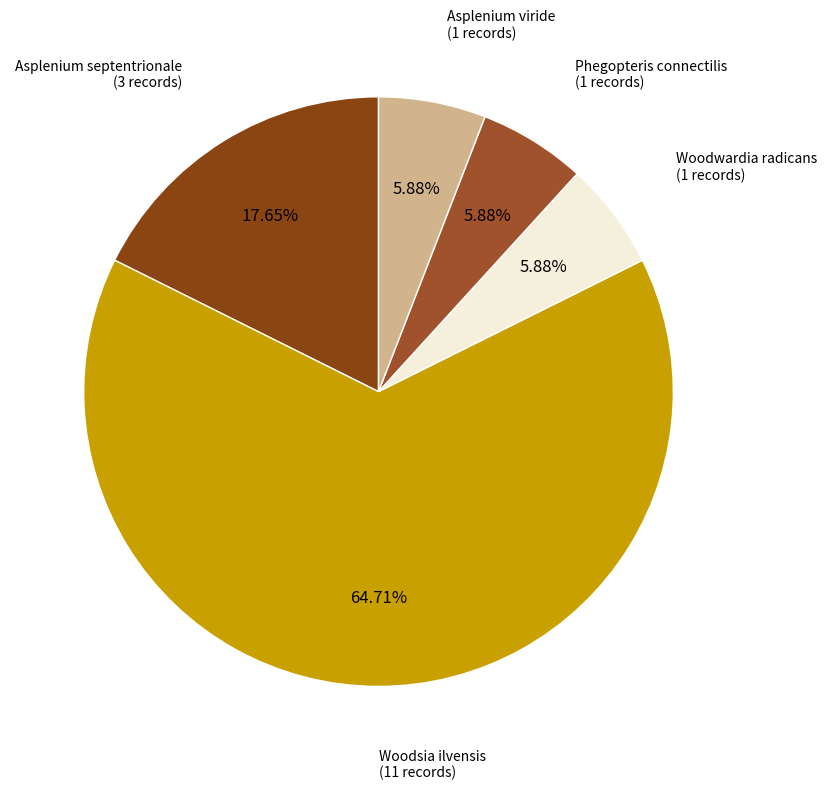

Which category accounts for the majority?

Woodsia ilvensis